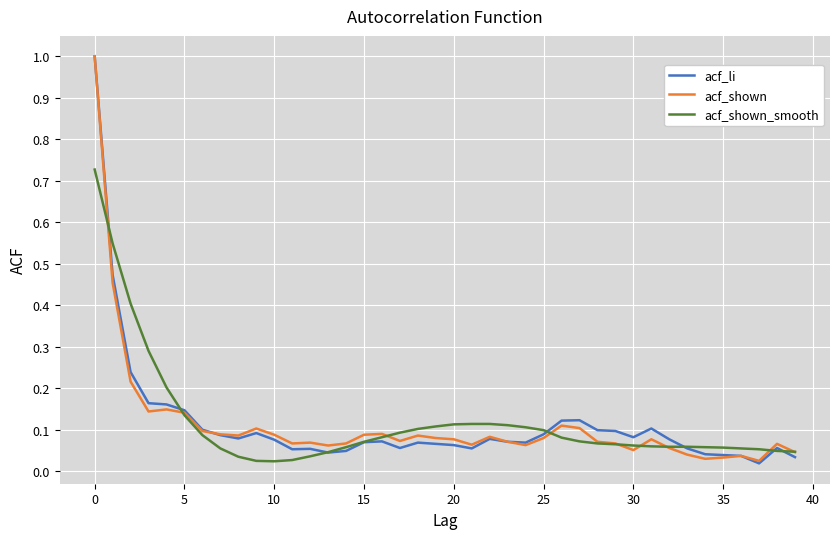

Which series has the widest spread of values?

acf_li